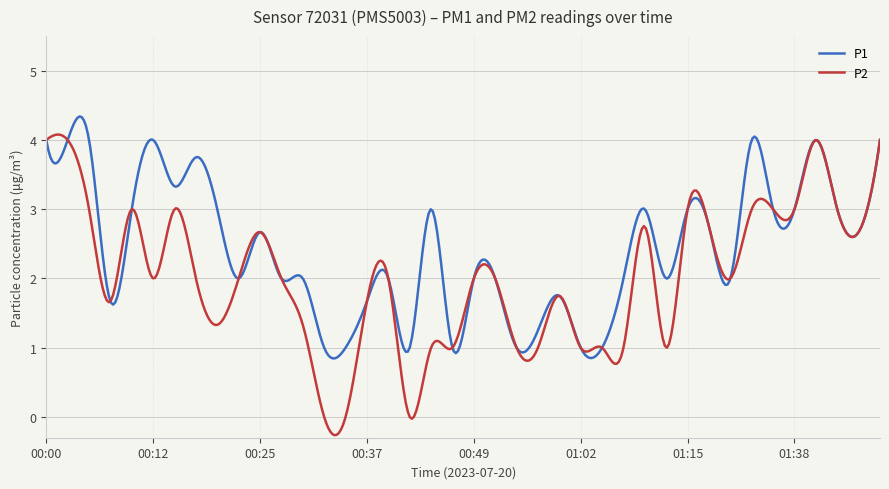

List the series in order of their peak value, lowest first.

P2, P1